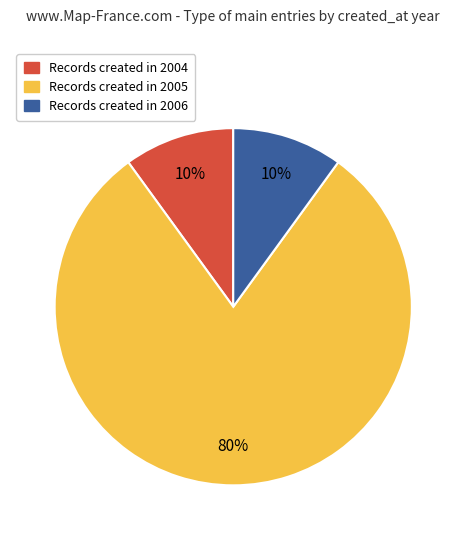

Is there a majority slice in this chart?

Yes